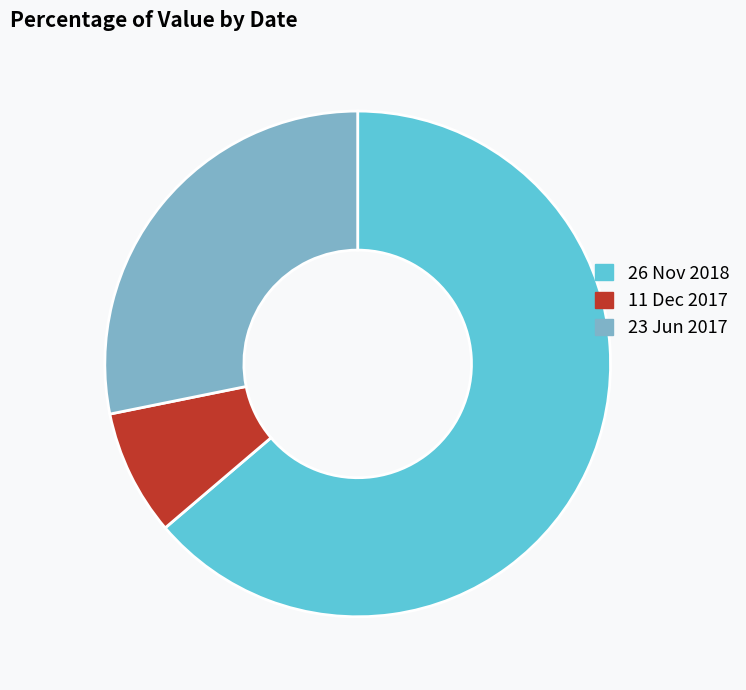

Is the sum of 26 Nov 2018 and 23 Jun 2017 greater than half?

Yes